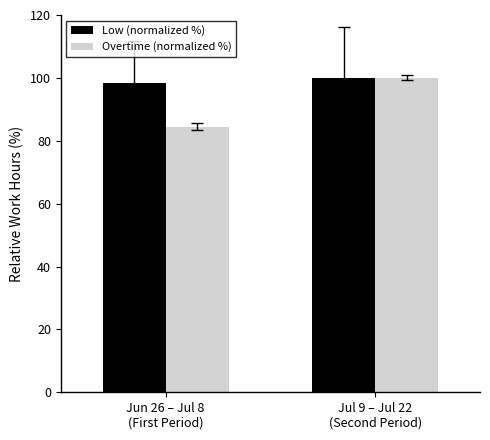

How many data points in Low (normalized %) are less than 100?

1